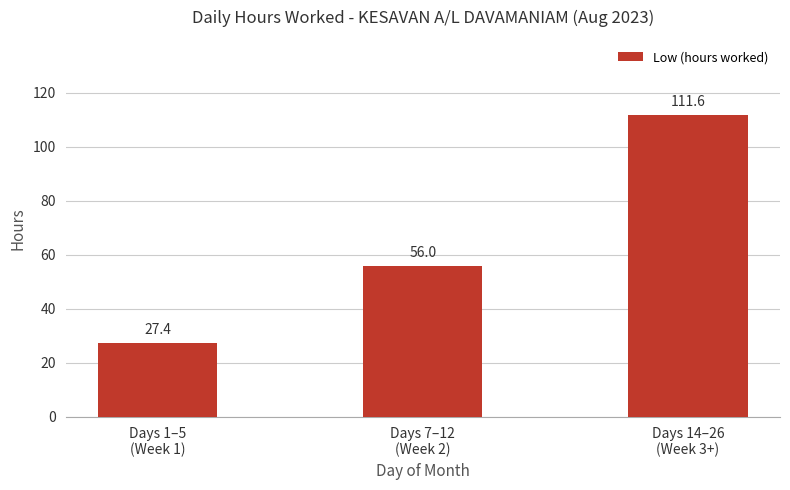

Count the number of values greater than 55.

2